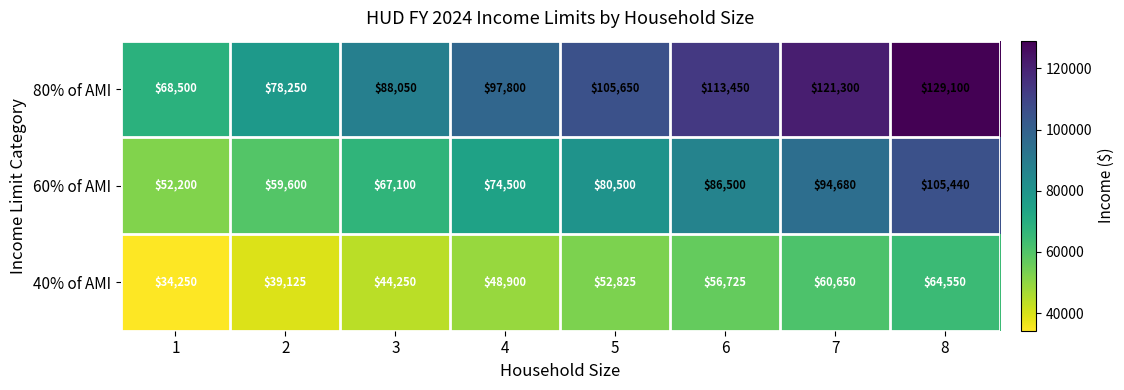

Reading left to right, what are all the values shown in this chart?

80% of AMI: 1=68500	2=78250	3=88050	4=97800	5=105650	6=113450	7=121300	8=129100
60% of AMI: 1=52200	2=59600	3=67100	4=74500	5=80500	6=86500	7=94680	8=105440
40% of AMI: 1=34250	2=39125	3=44250	4=48900	5=52825	6=56725	7=60650	8=64550